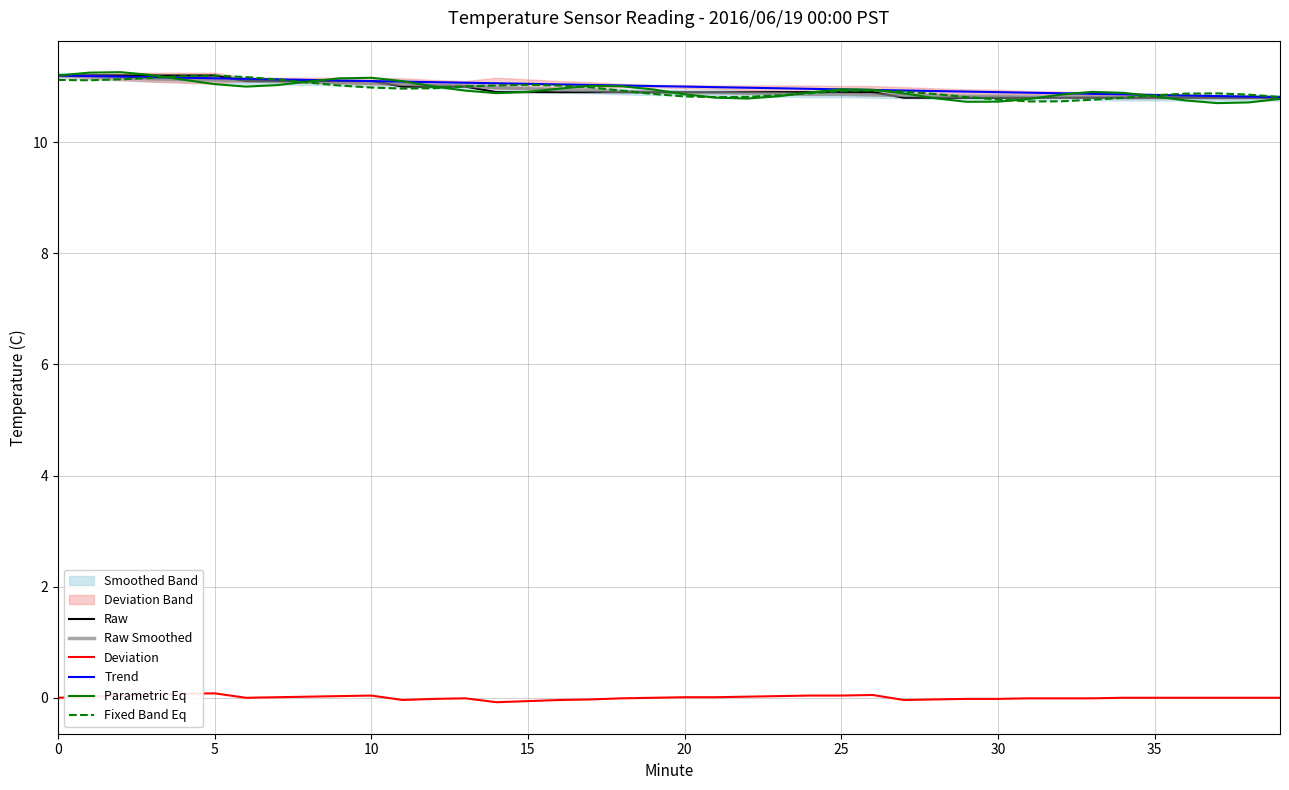

True or false: Parametric Eq and Raw intersect in this chart.

True